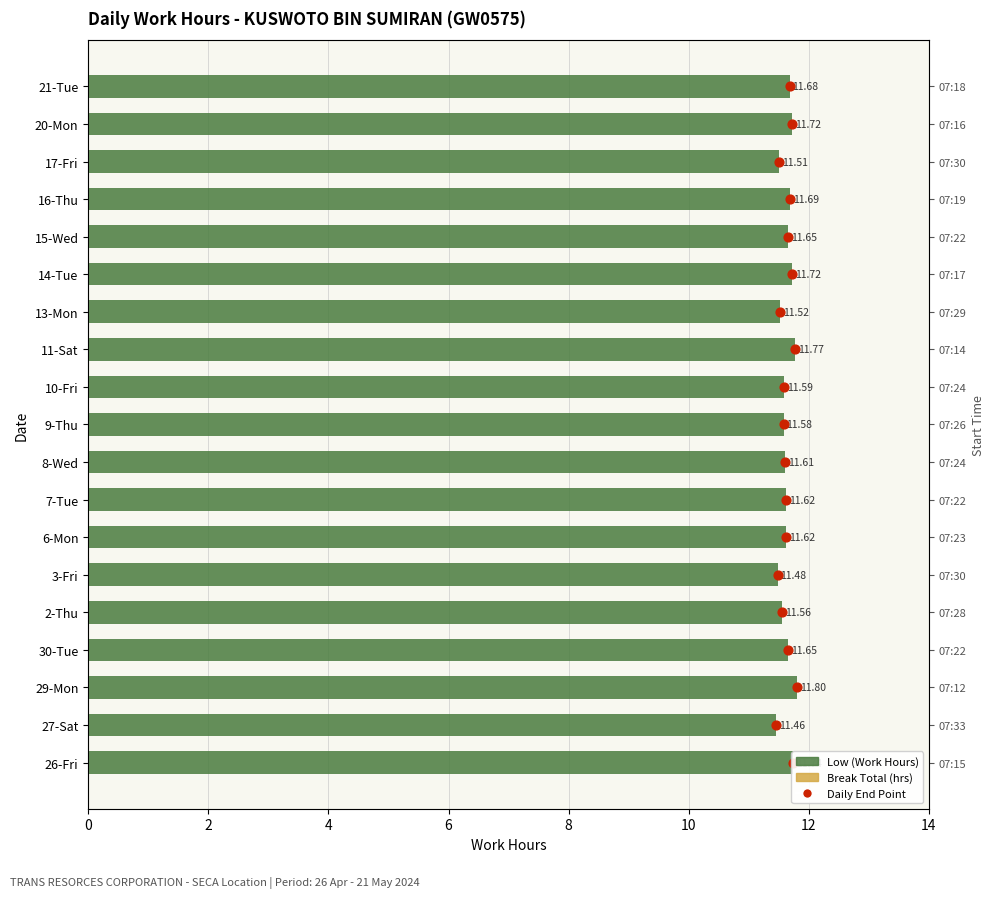

At how many categories does at least one series exceed 11?

19